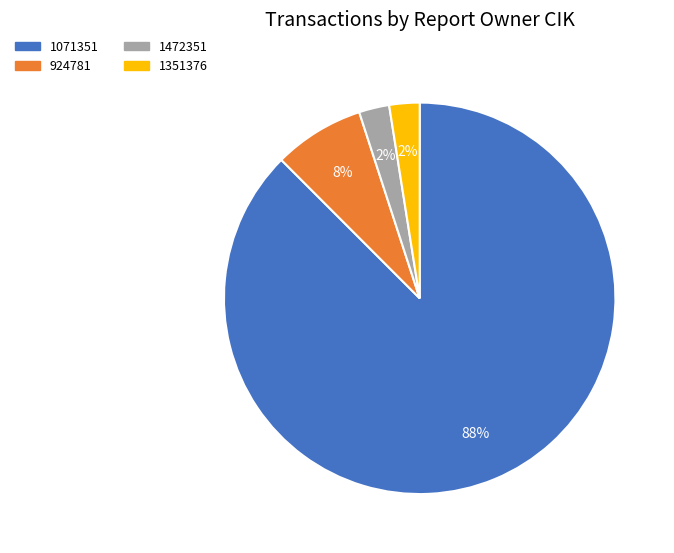

The 1351376 slice represents 13% of the pie. True or false?

False